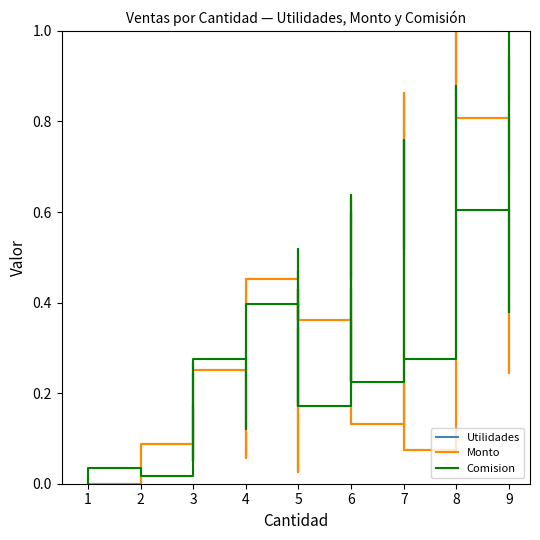

The Utilidades series shows 0.1 at 3. True or false?

True